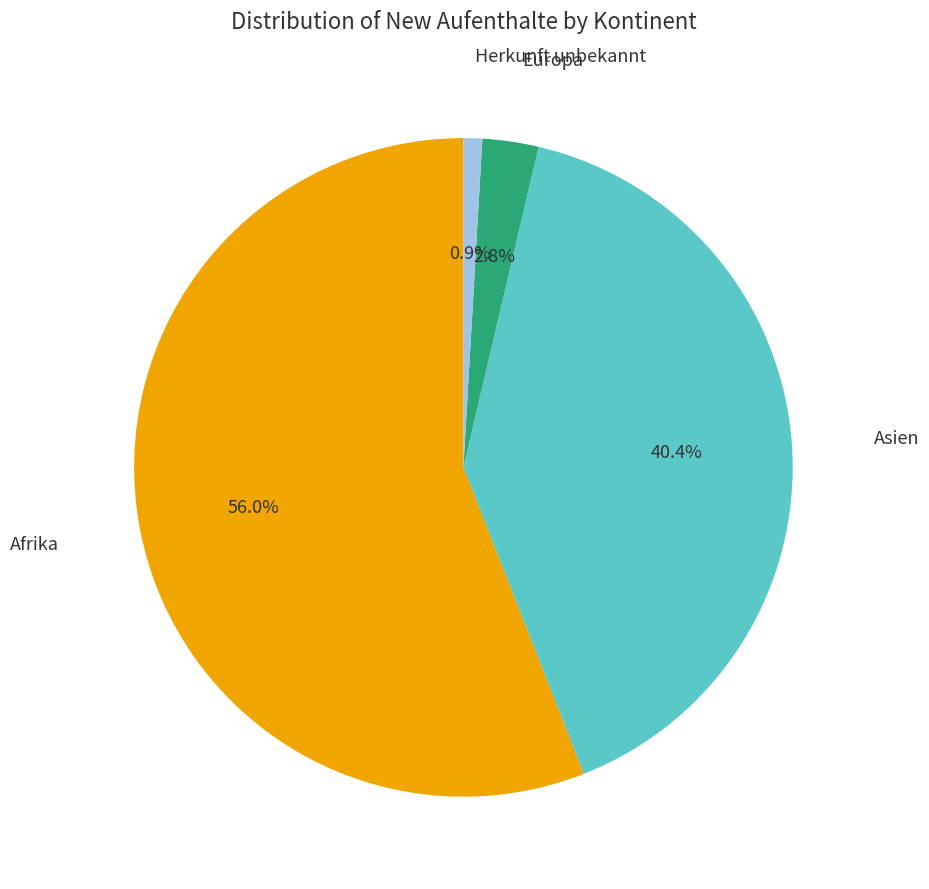

Does any single category account for the majority?

Yes